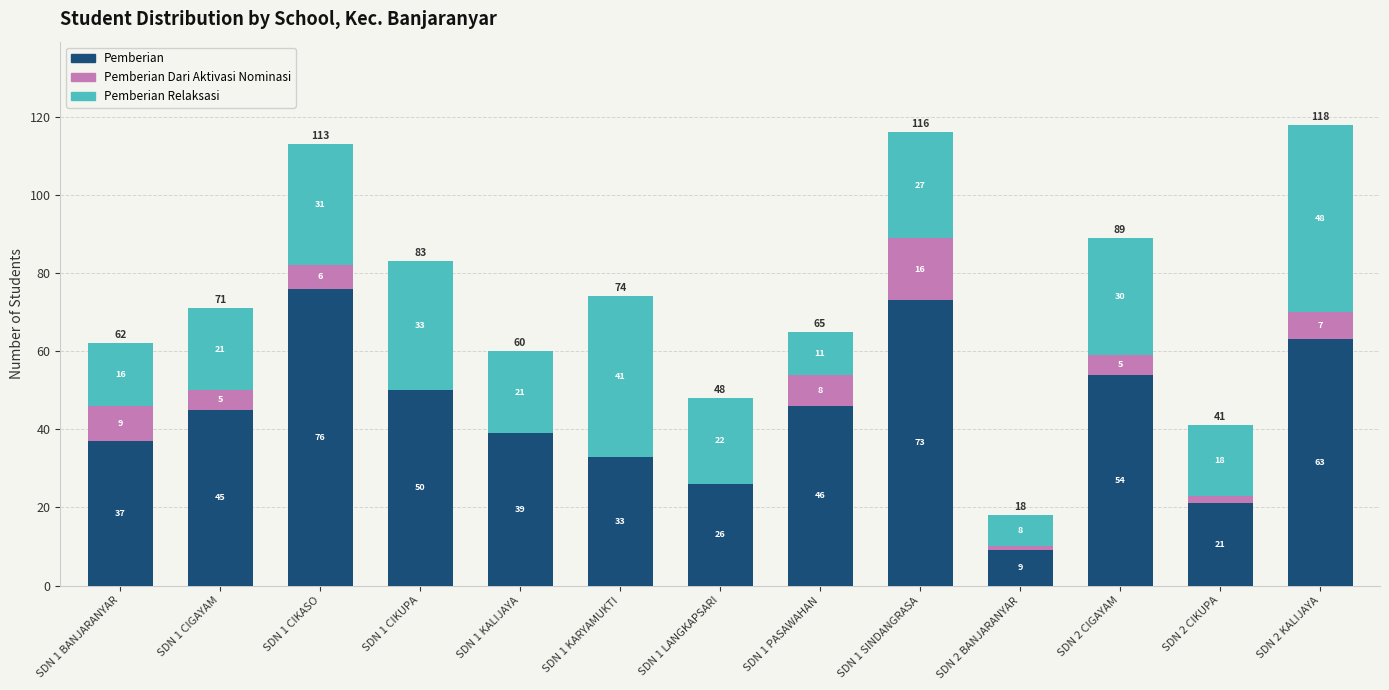

At which category is the sum across all series the highest?

SDN 2 KALIJAYA